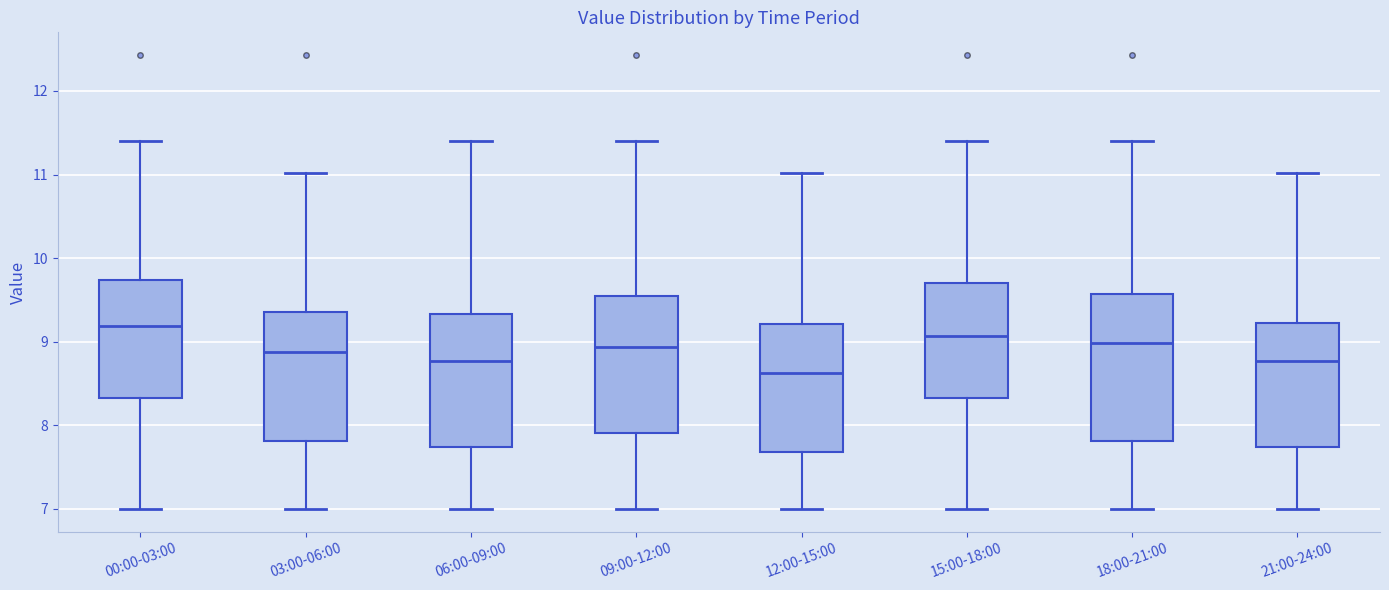

Where does the median line of the box for 03:00-06:00 sit on the y-axis? The values are not printed on the chart, so give them approximately, as read against the axis.

8.9